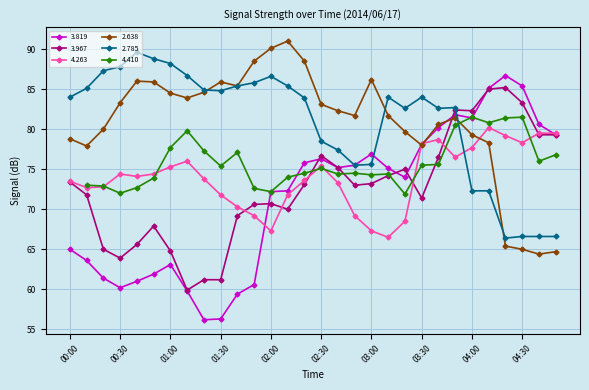

Which category has the lowest value across all series?

01:20